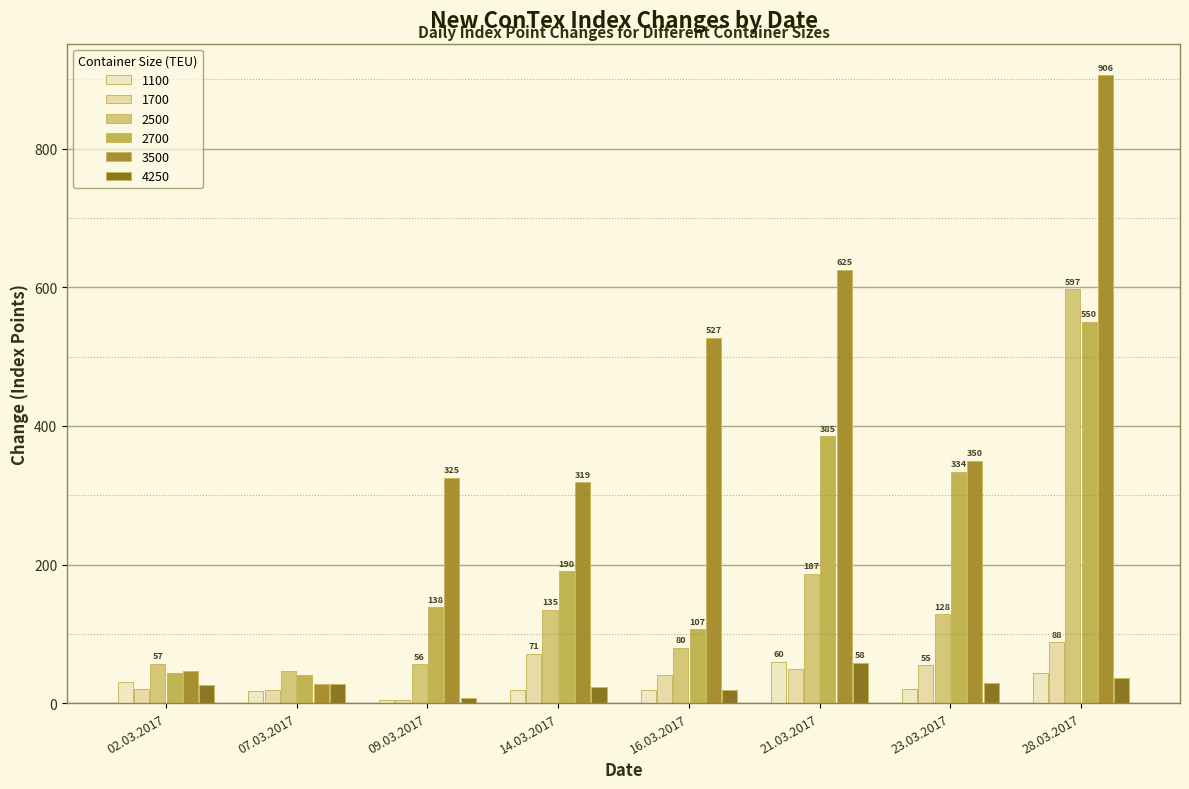

Reading left to right, extract all data points from this chart.

1100: 31	17	5	19	19	60	20	43
1700: 20	19	5	71	40	49	55	88
2500: 57	47	56	135	80	187	128	597
2700: 43	40	138	190	107	385	334	550
3500: 47	28	325	319	527	625	350	906
4250: 26	28	7	24	19	58	29	36